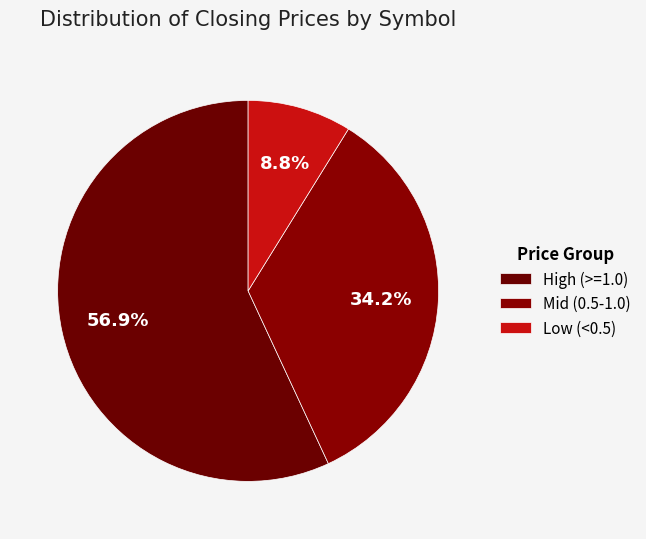

Is there any slice that represents more than half of the pie?

Yes